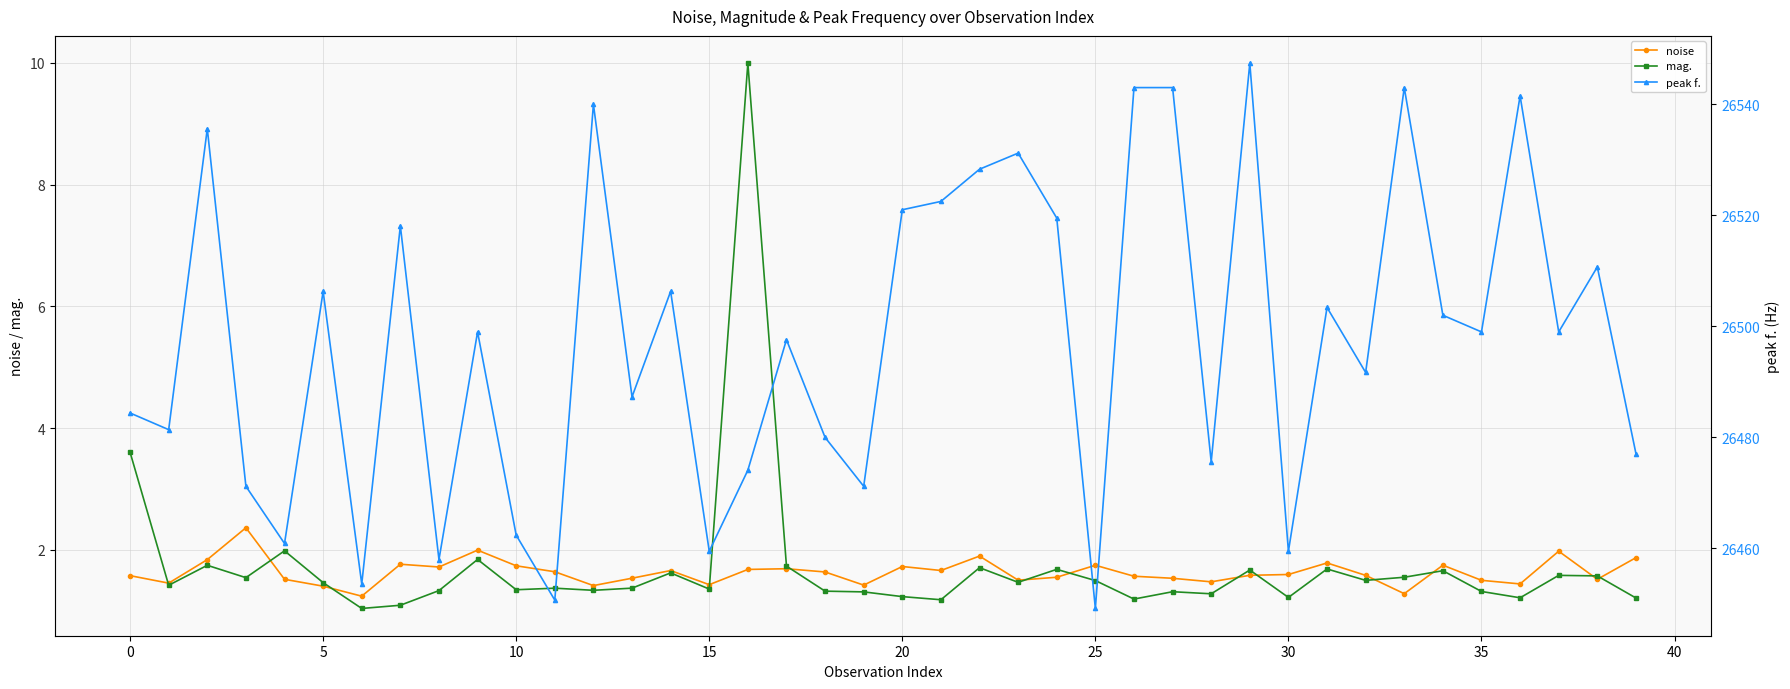

How many categories are shown in the chart?

40